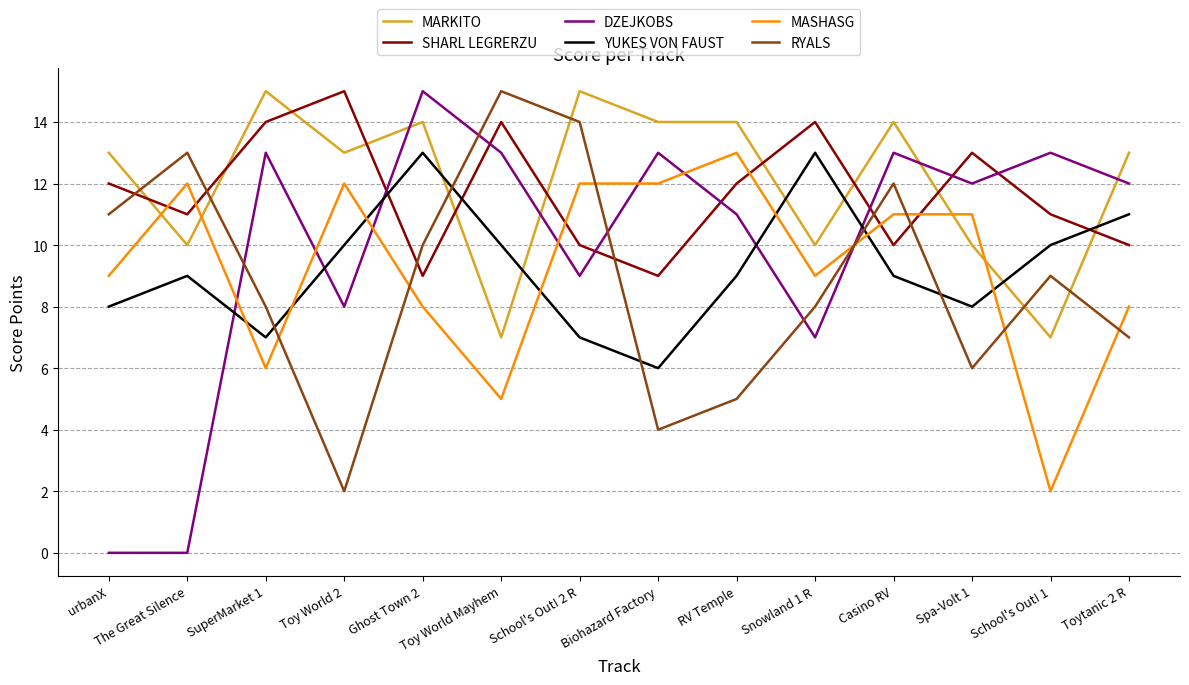

Is the value of MASHASG at RV Temple greater than the value of DZEJKOBS at School's Out! 2 R?

Yes